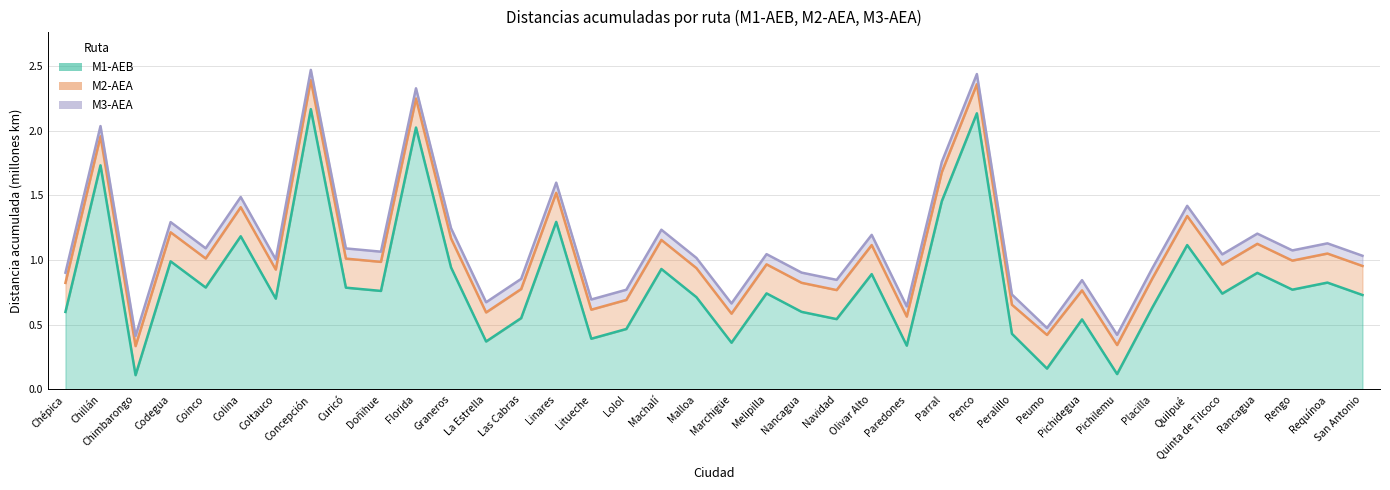

How many lines are shown in the chart?

3